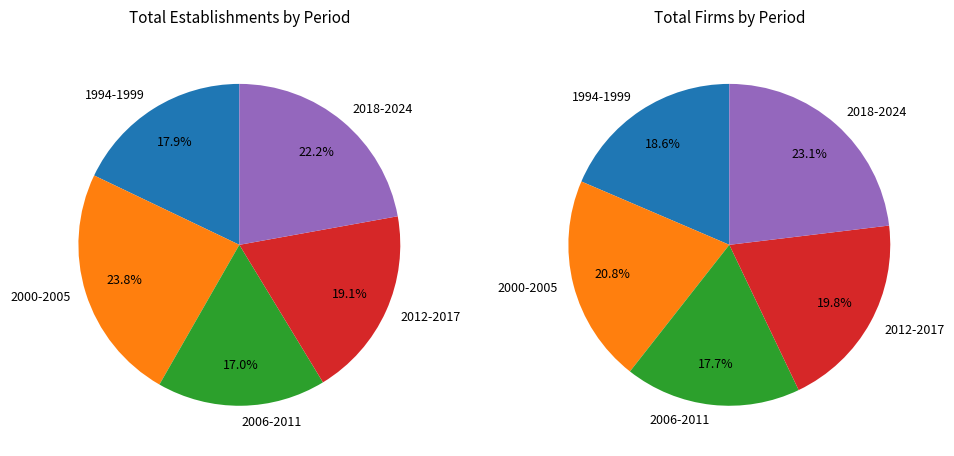

Is there a majority slice in this chart?

No